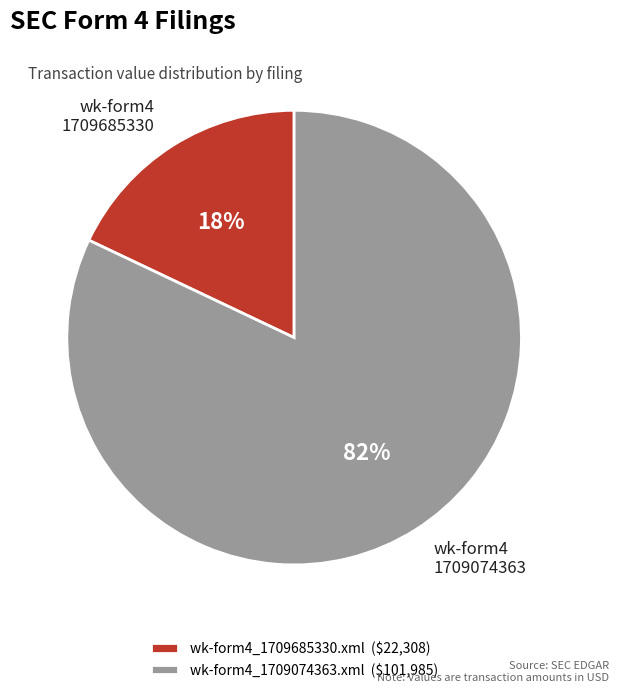

Which category has the smallest portion of the pie?

wk-form4_1709685330.xml